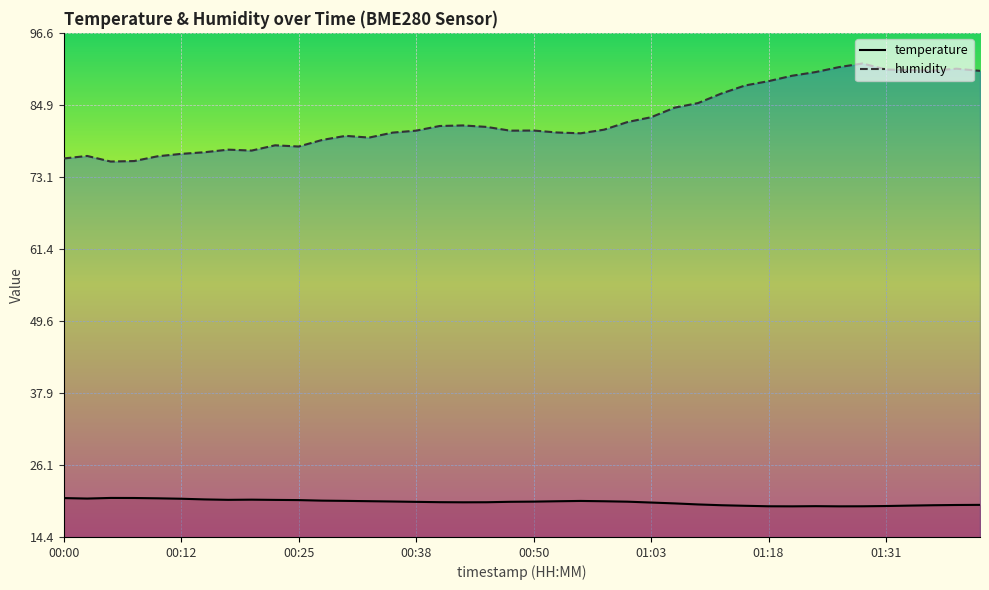

How many lines are shown in the chart?

2